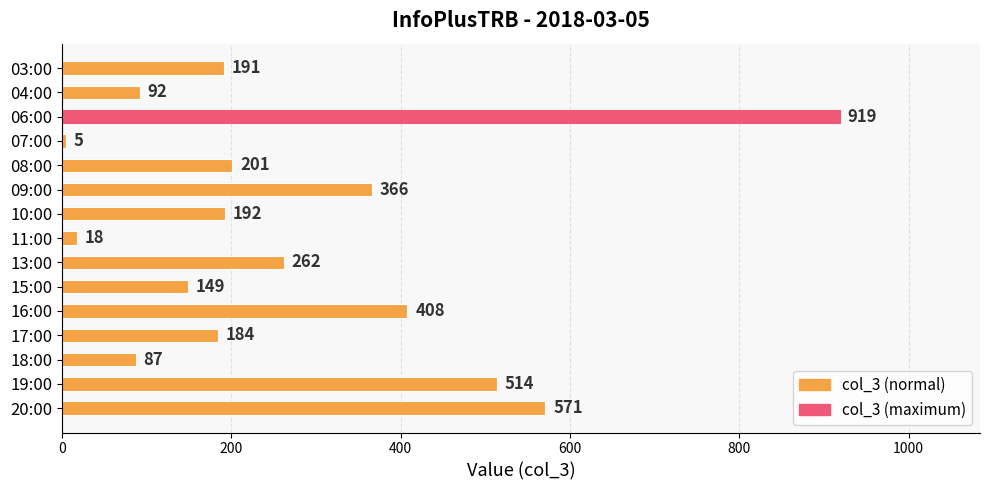

What is the difference between the second highest and minimum values?

566